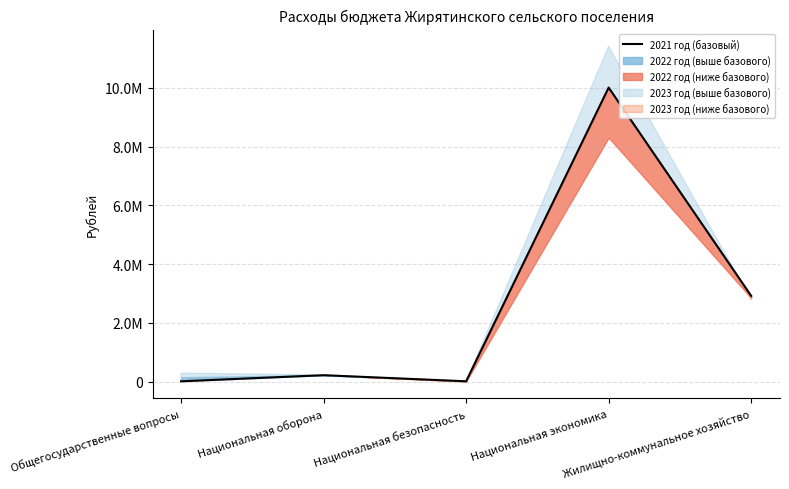

What is the minimum value shown in the chart?

15000.0